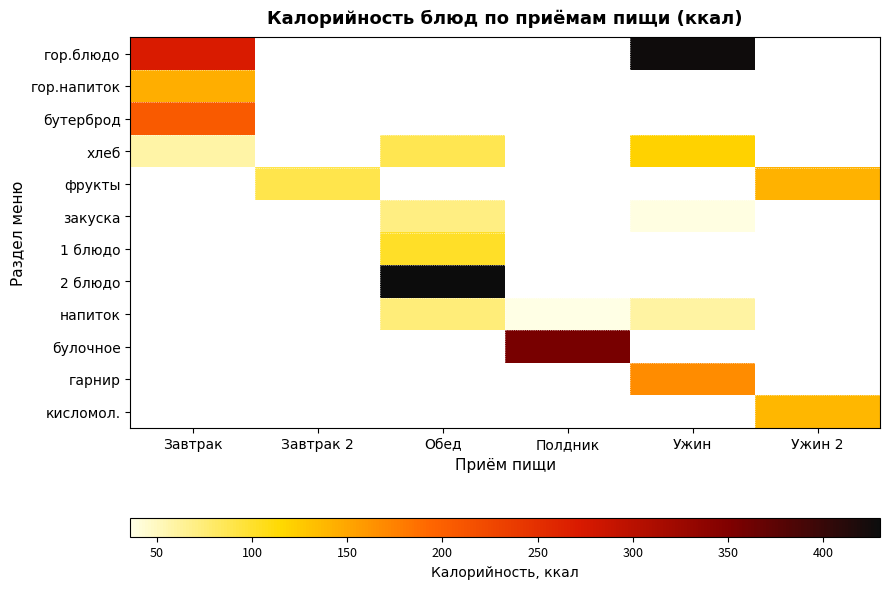

Count the number of categories in the chart.

6